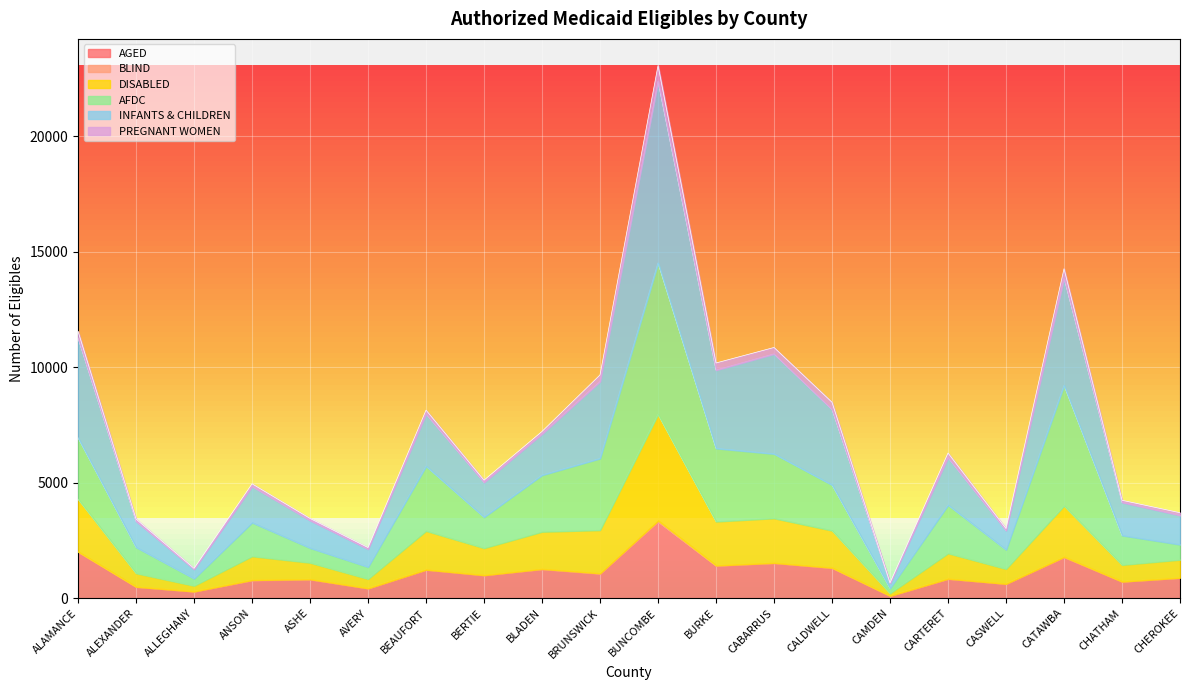

What is the sum of the AGED values at CARTERET and CHATHAM?

1546